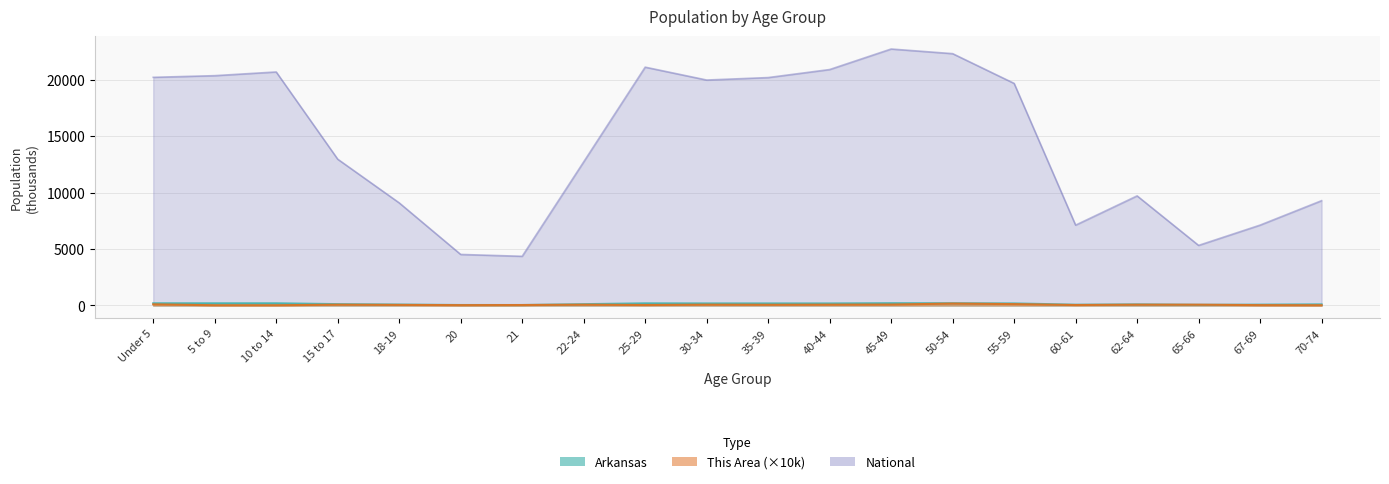

At which label does Arkansas first exceed 182?

Under 5